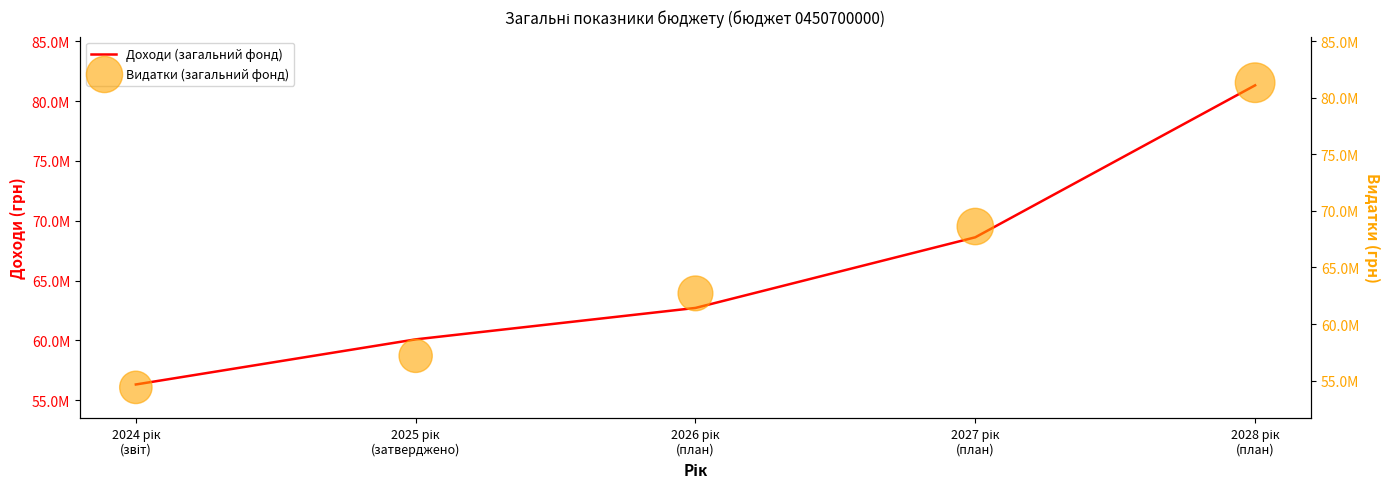

What is the total value across all series at 2027 рік
(план)?

137228732